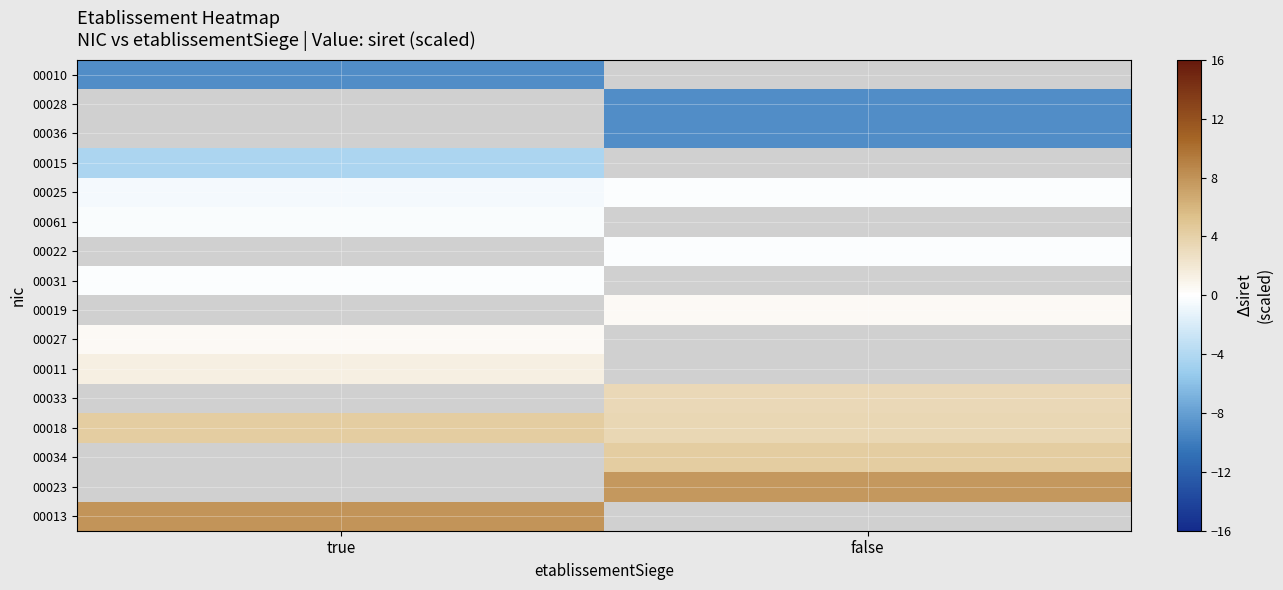

Count the number of data series in this chart.

16